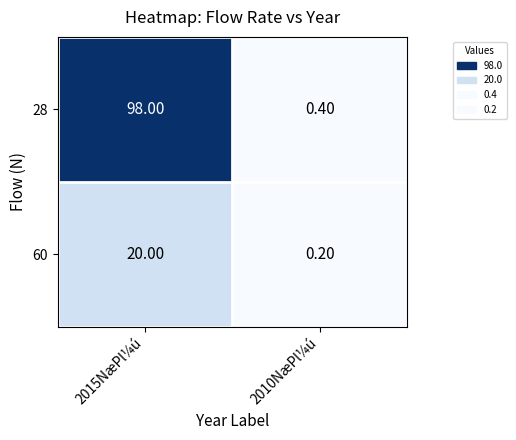

Rank the series by their maximum value, from highest to lowest.

28, 60